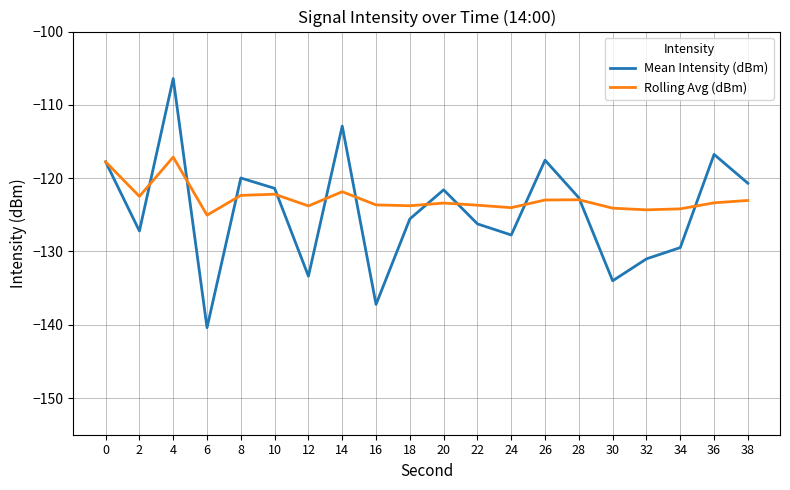

What is the sum of all Mean Intensity (dBm) values?

-2489.9